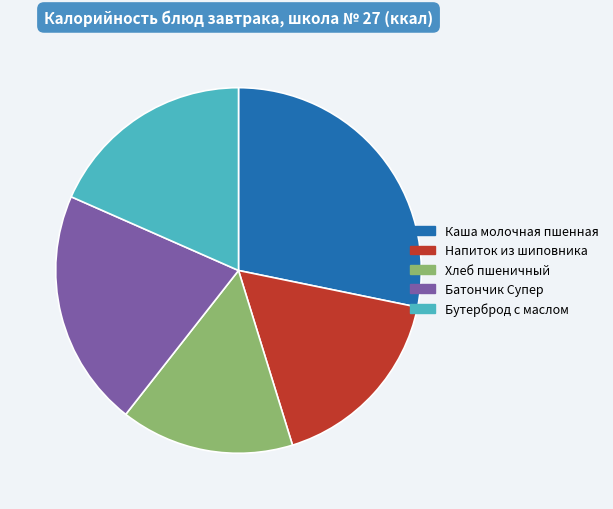

What is the largest slice in the pie chart?

Каша молочная пшенная